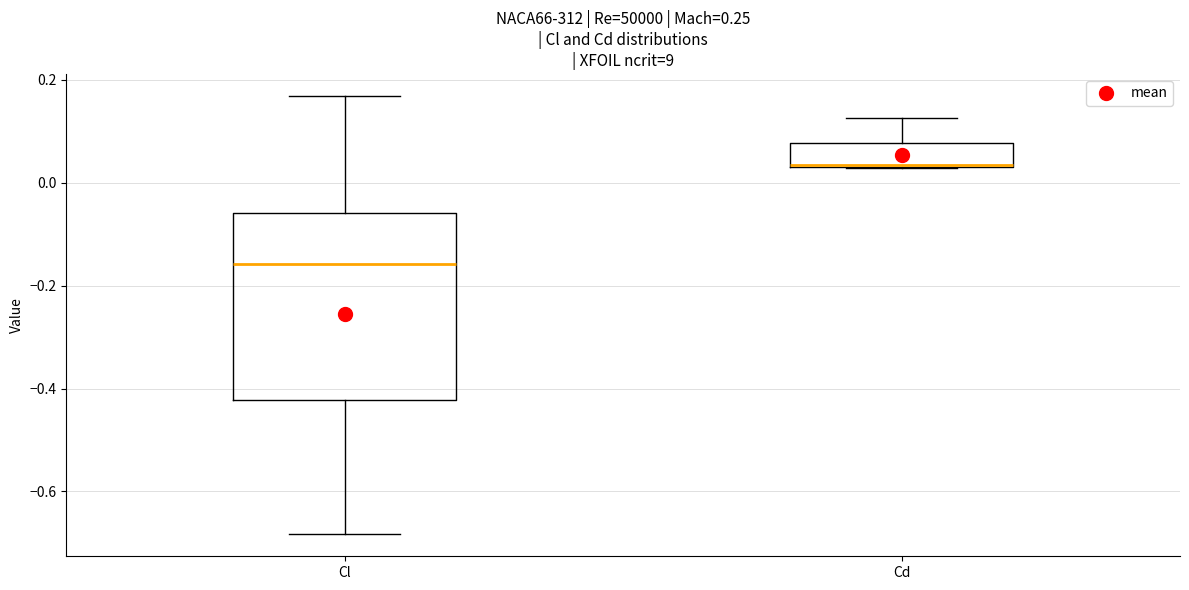

Which box has the highest median line?

Cd